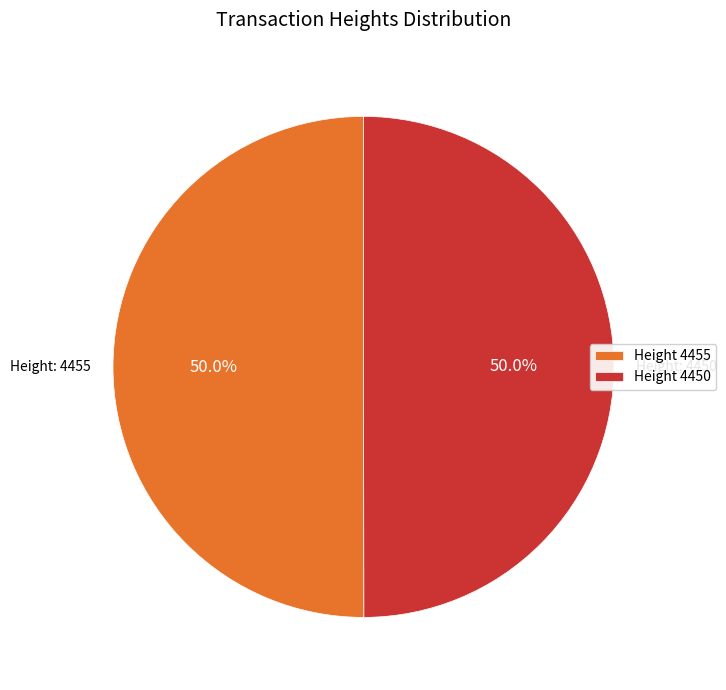

Approximately how many times larger is the value at Height 4455 compared to Height 4450?

1.0